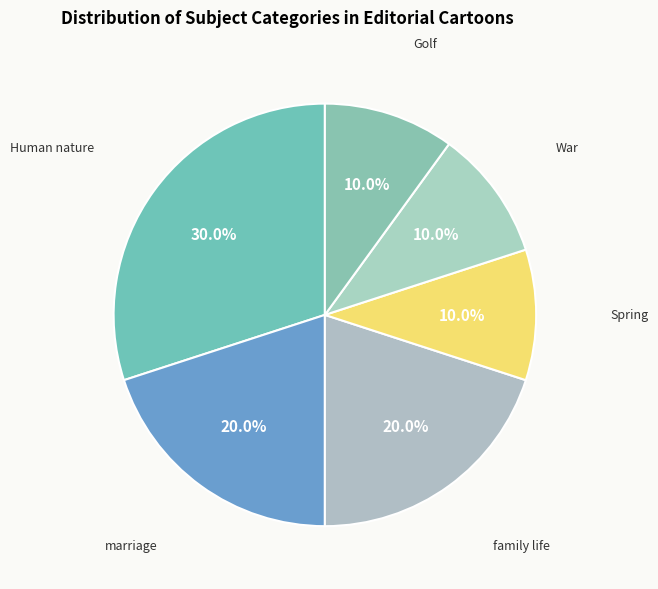

Is there any slice that represents more than half of the pie?

No